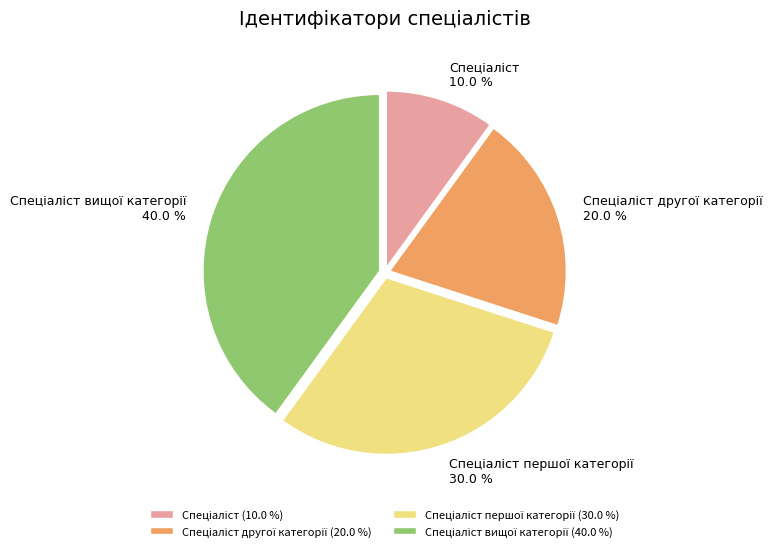

Is there a majority slice in this chart?

No